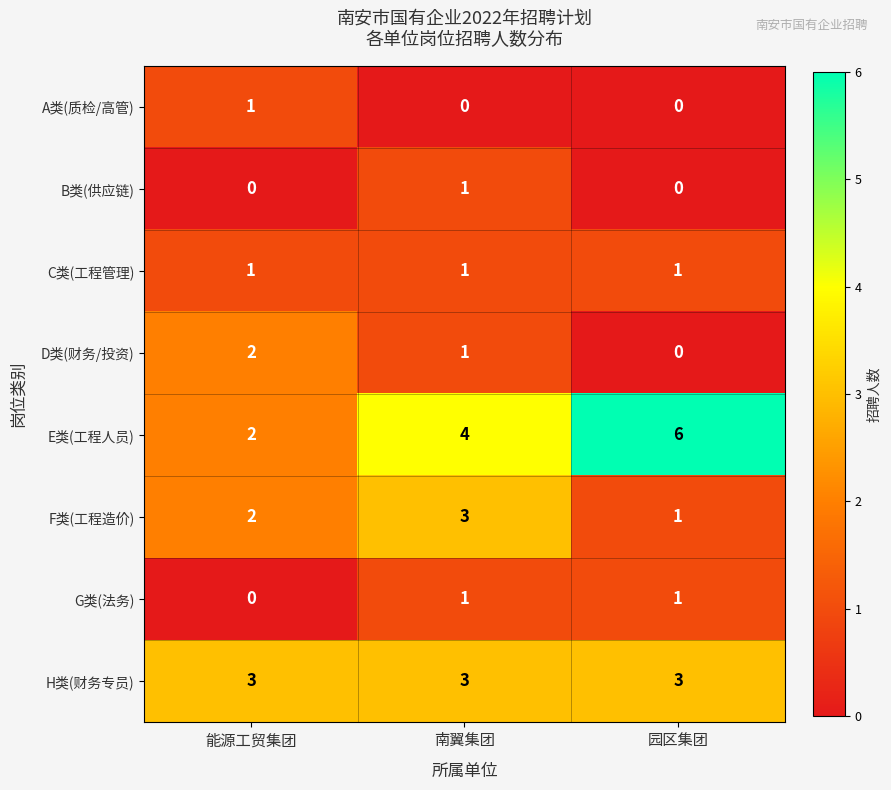

How many data points does each series have?

3